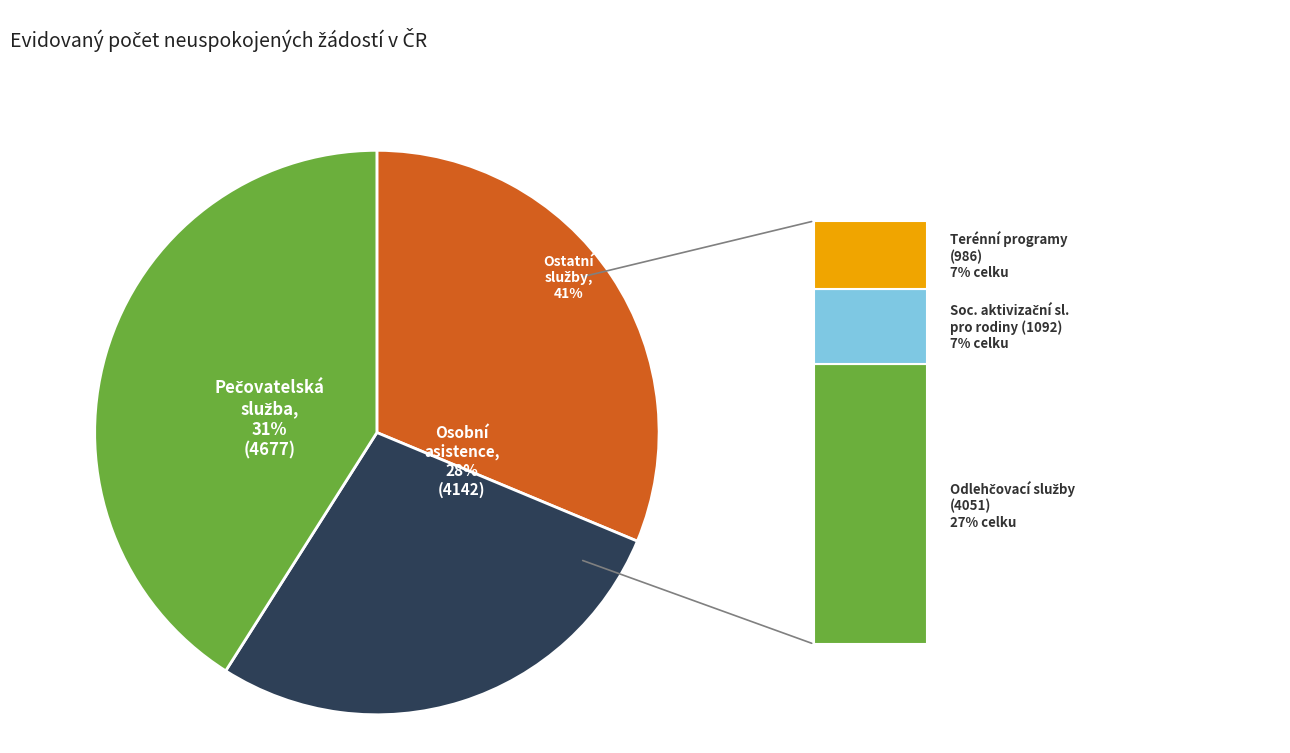

What is the total percentage of Odlehčovací služby and Pečovatelská služba?

58.4%